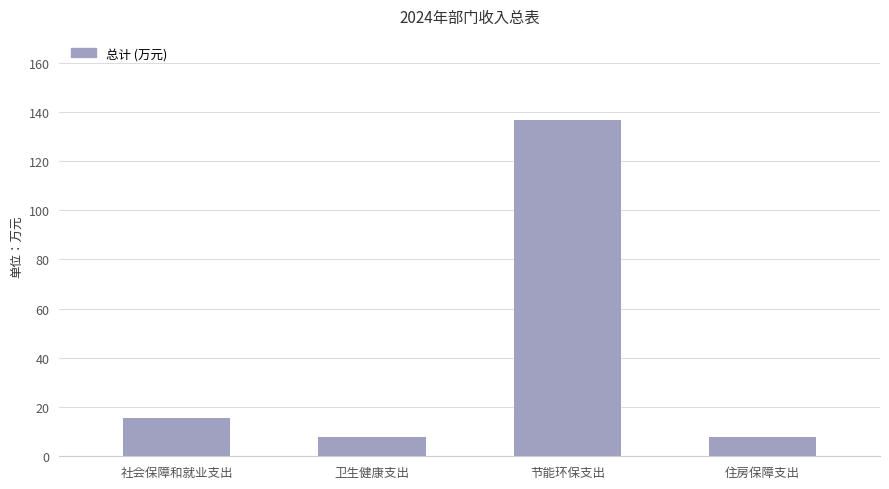

What is the maximum value shown in the chart?

136.7